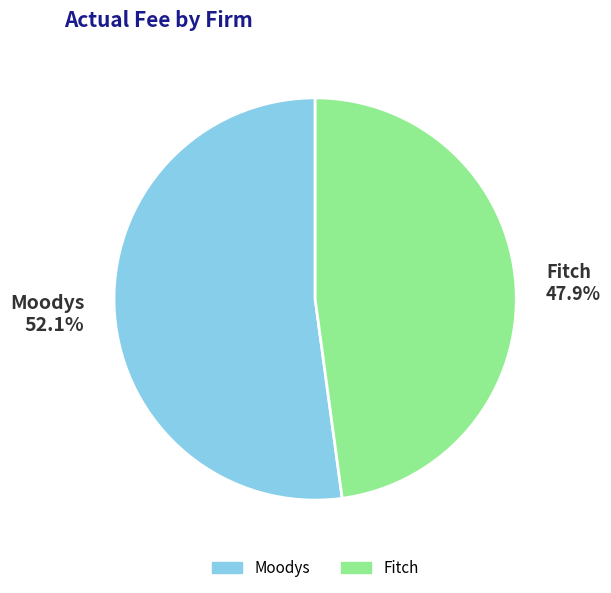

Rank the categories by value from lowest to highest.

Fitch, Moodys